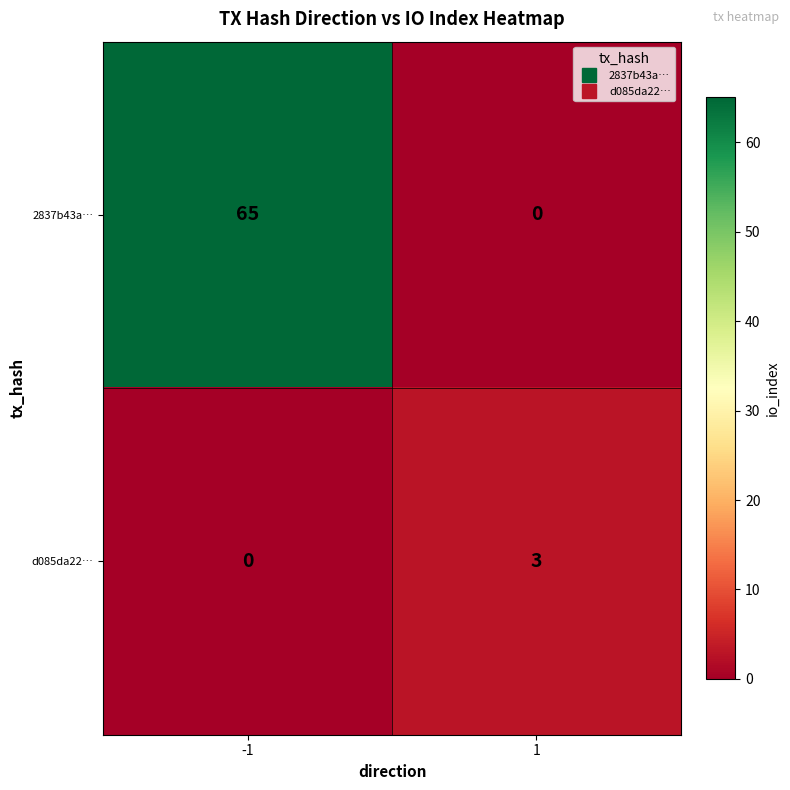

What is the maximum value for d085da22…?

3